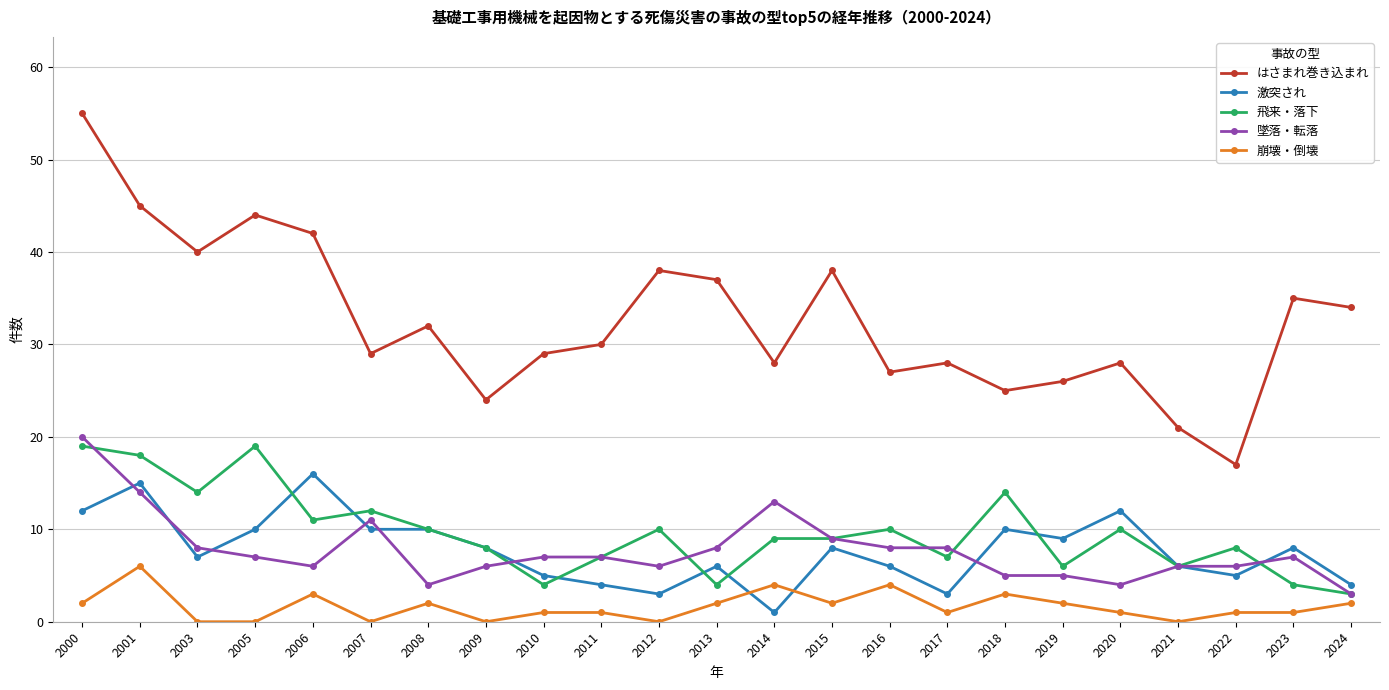

Is this an area chart (filled region under the line)?

No